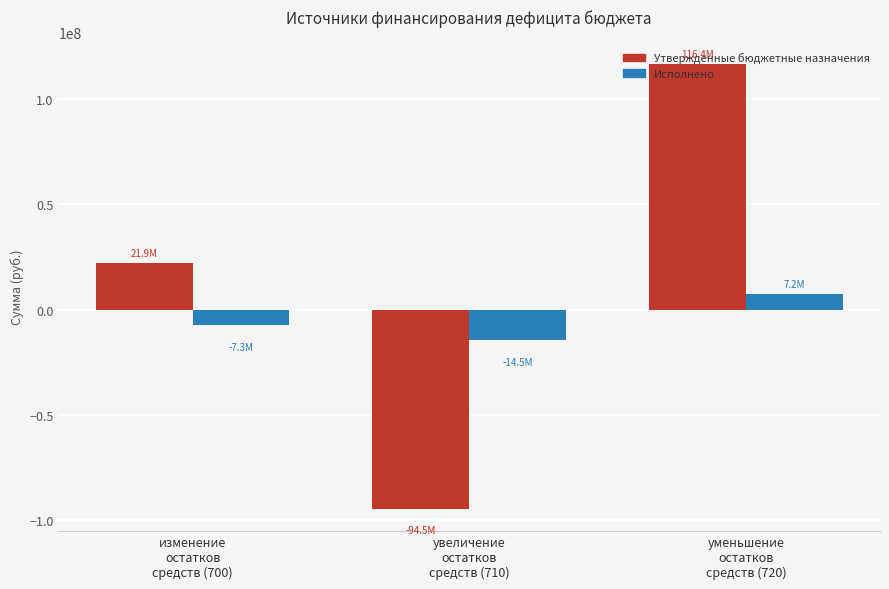

Which series has the largest range (max minus min)?

Утвержденные бюджетные назначения